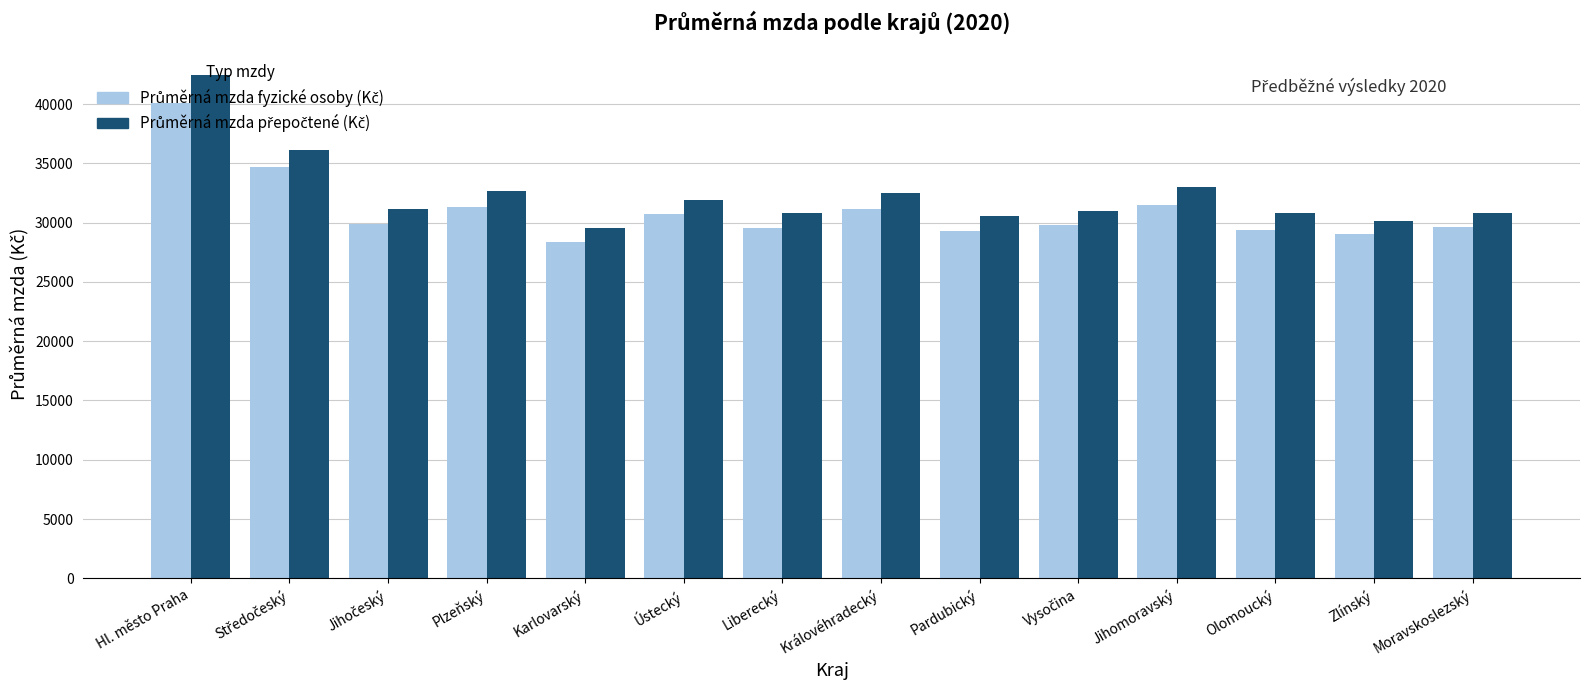

What is the minimum value shown in the chart?

28382